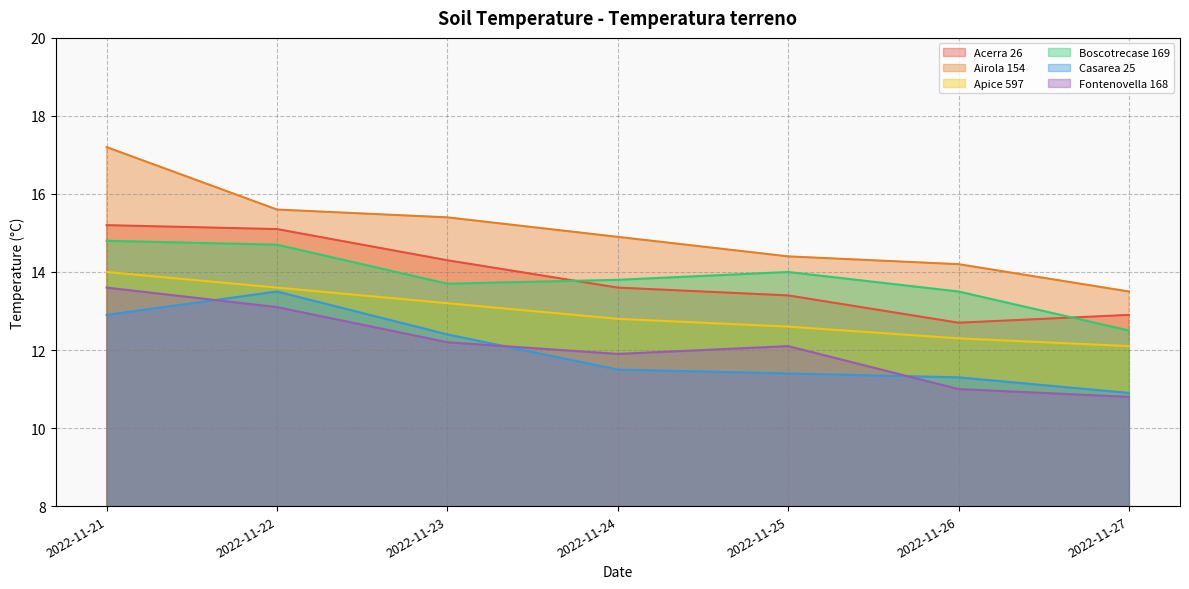

How many distinct data groups are displayed?

6